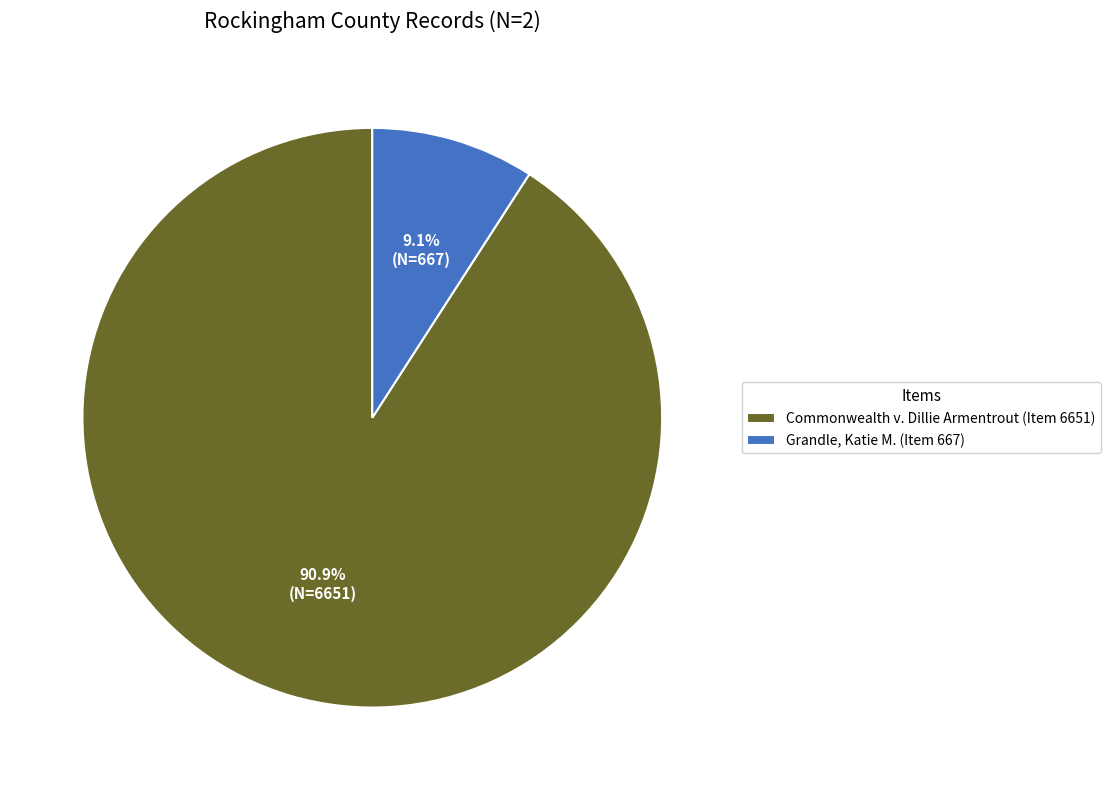

What is the ratio of the value at Commonwealth v. Dillie Armentrout (Item 6651) to the value at Grandle, Katie M. (Item 667)?

10.0